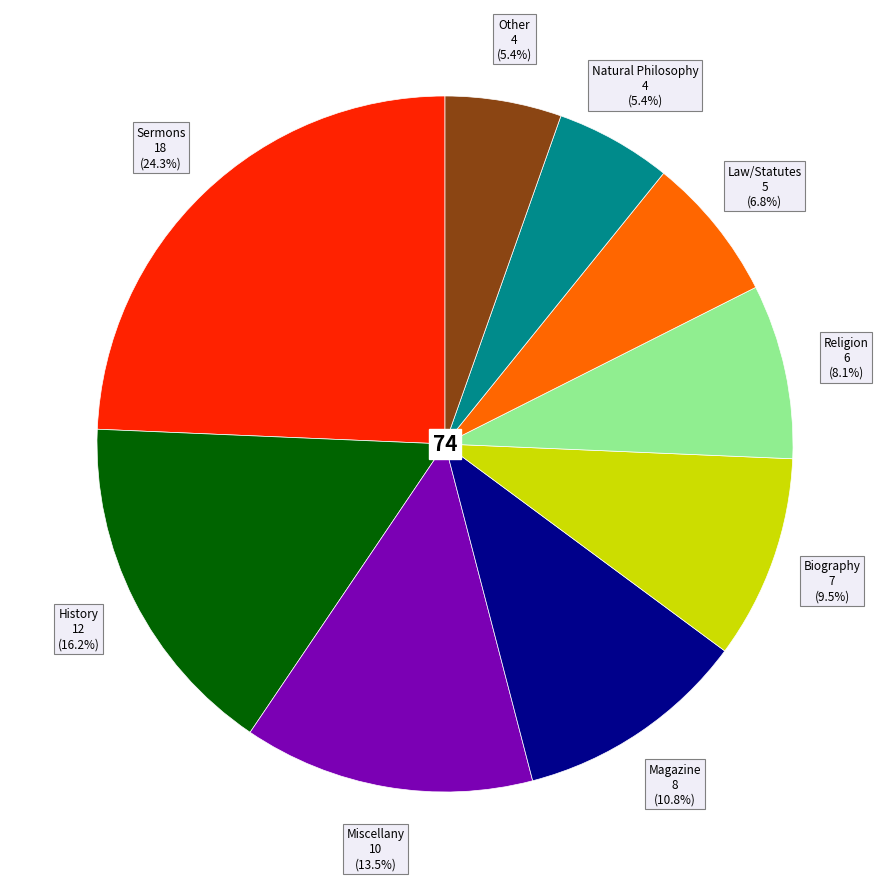

To the nearest percent, what is the difference between the largest and smallest slice percentages?

19%